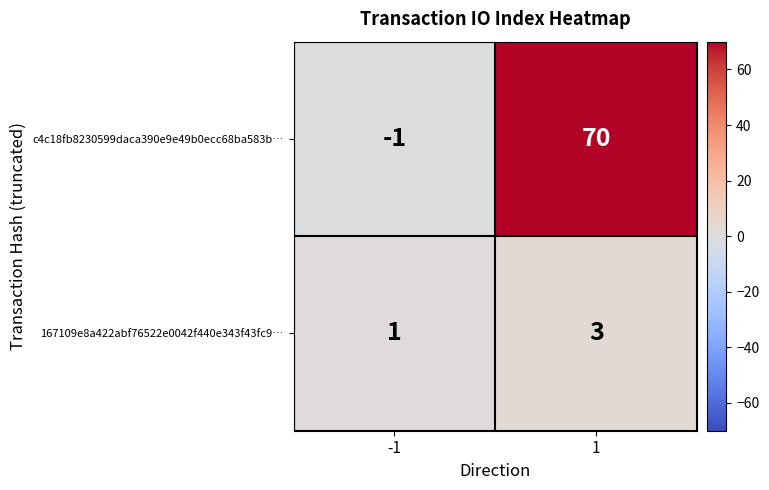

What is the total value across all series at 1?

73